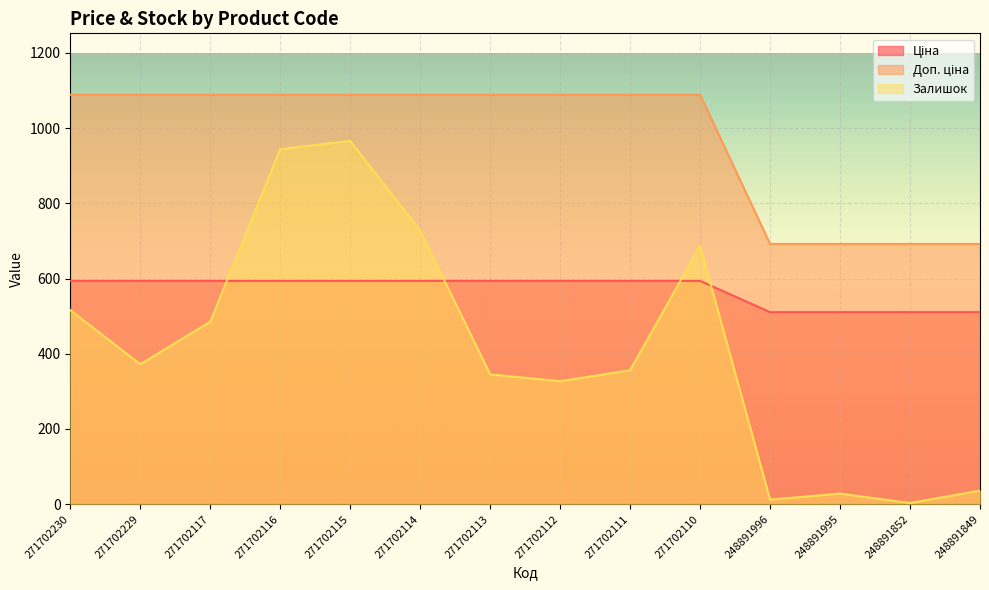

True or false: Доп. ціна has a value of 1088.8 at 271702114.

True